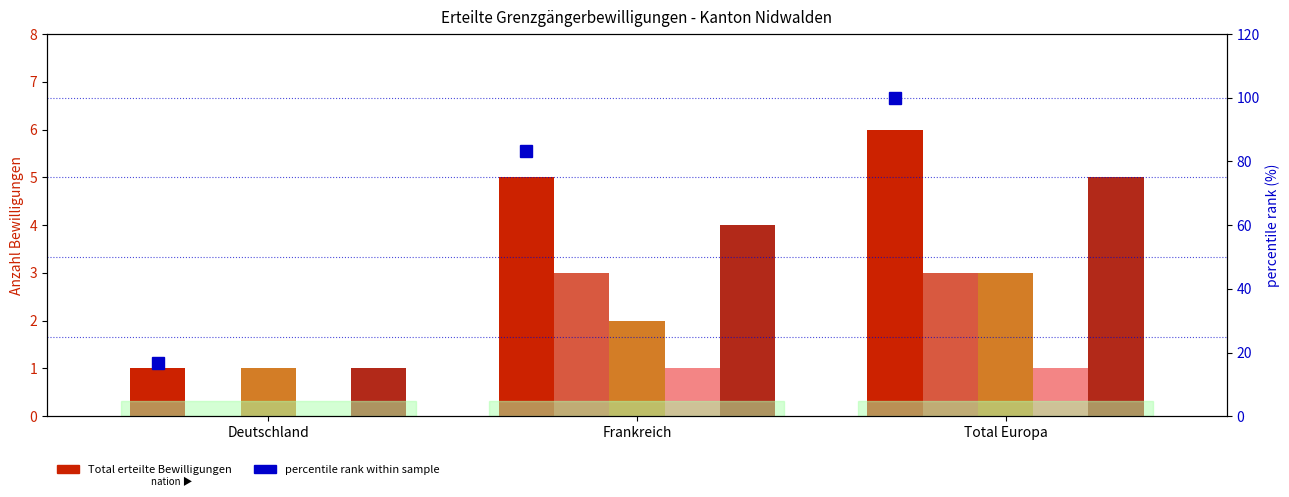

What is the approximate value of Total erteilte Bewilligungen at Frankreich?

5.0